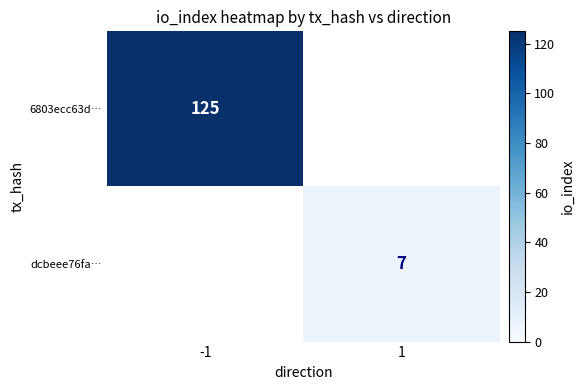

The value of dcbeee76fa… at 1 is 7. True or false?

True